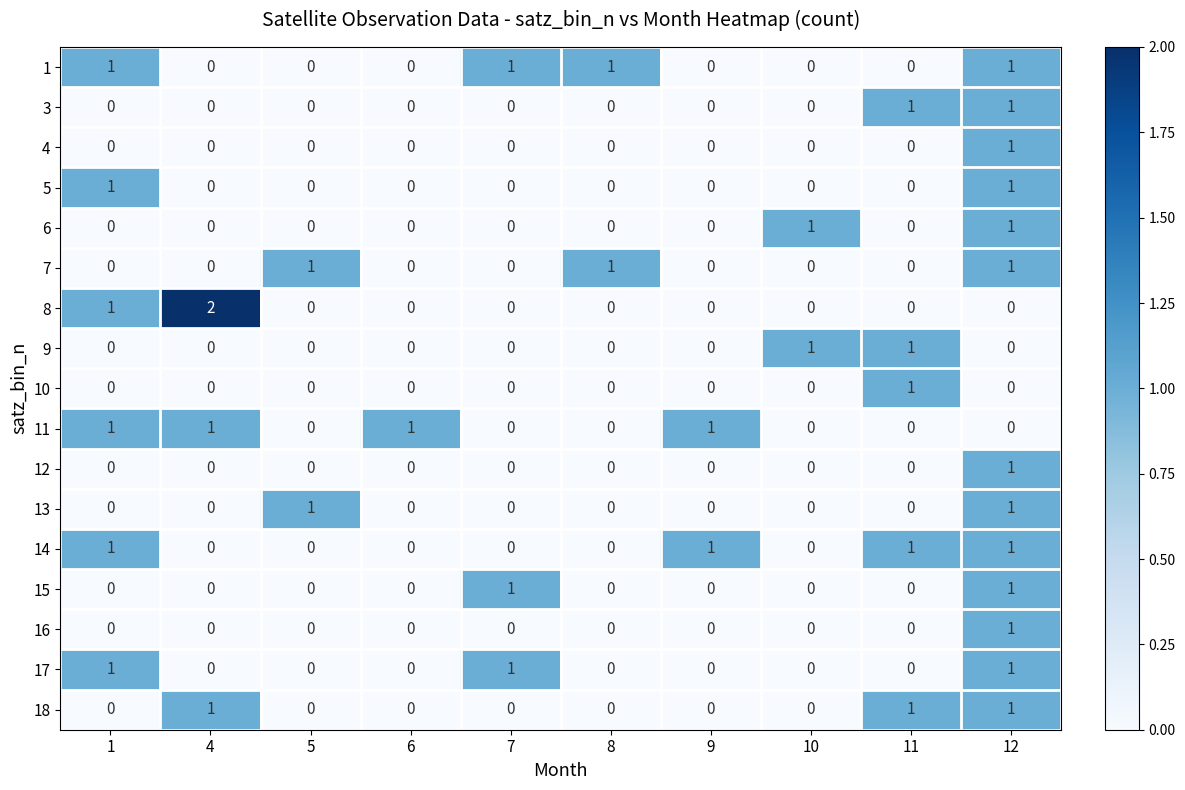

Which series has the widest spread of values?

8